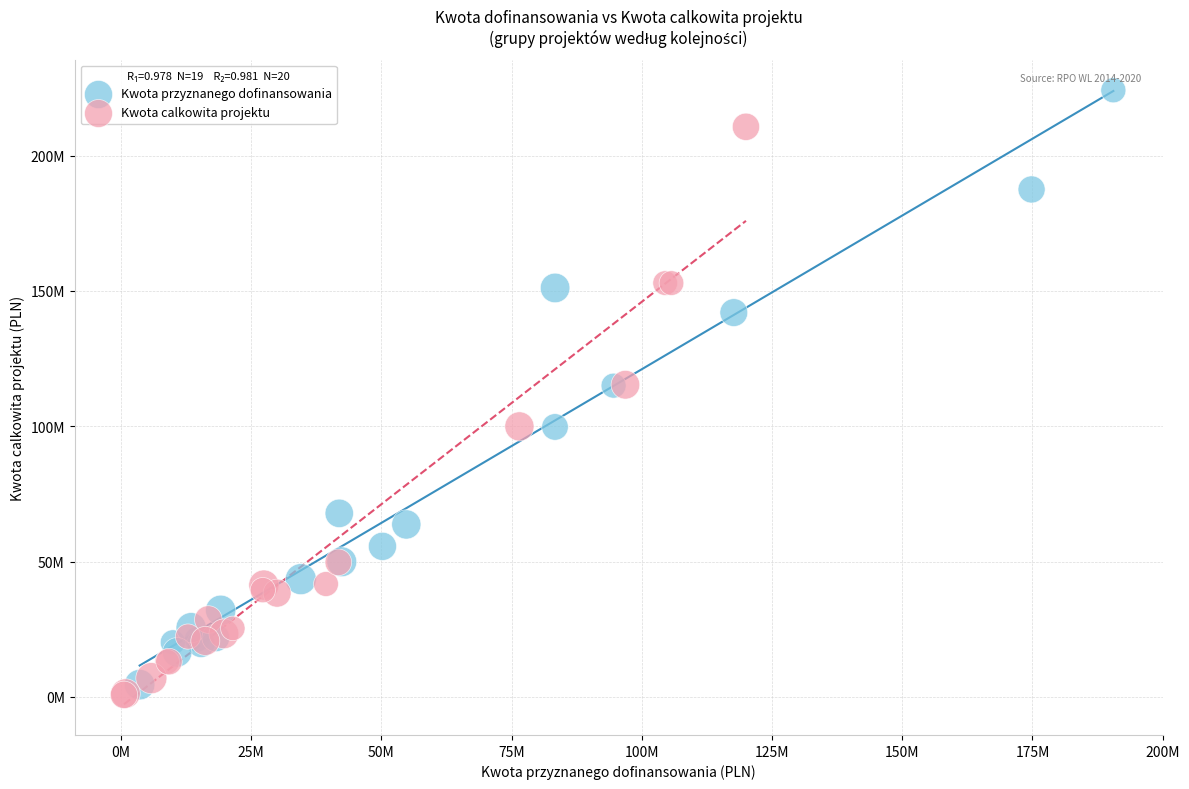

What are all the series names shown in the legend?

Kwota przyznanego dofinansowania, Kwota calkowita projektu